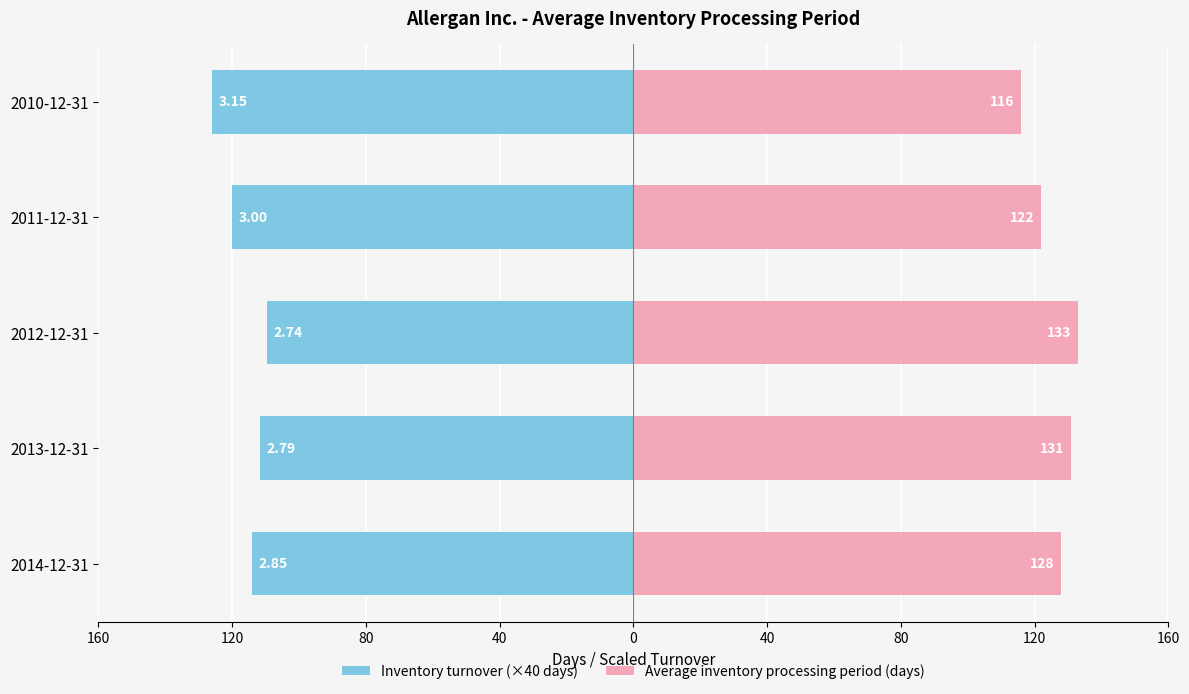

List the series in order of their peak value, lowest first.

Inventory turnover (×40 days), Average inventory processing period (days)